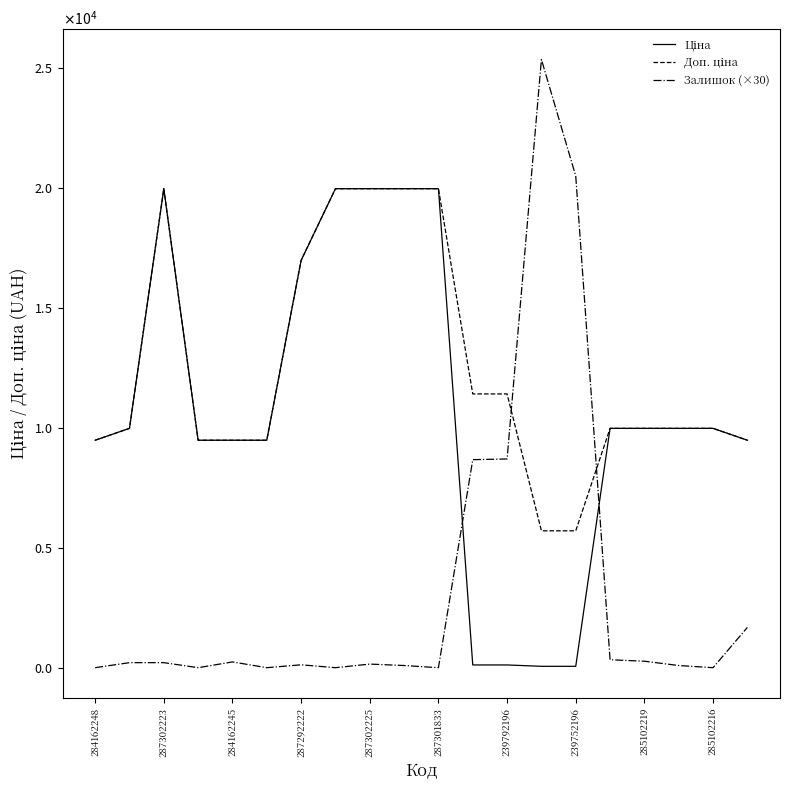

Is this an area chart (filled region under the line)?

No